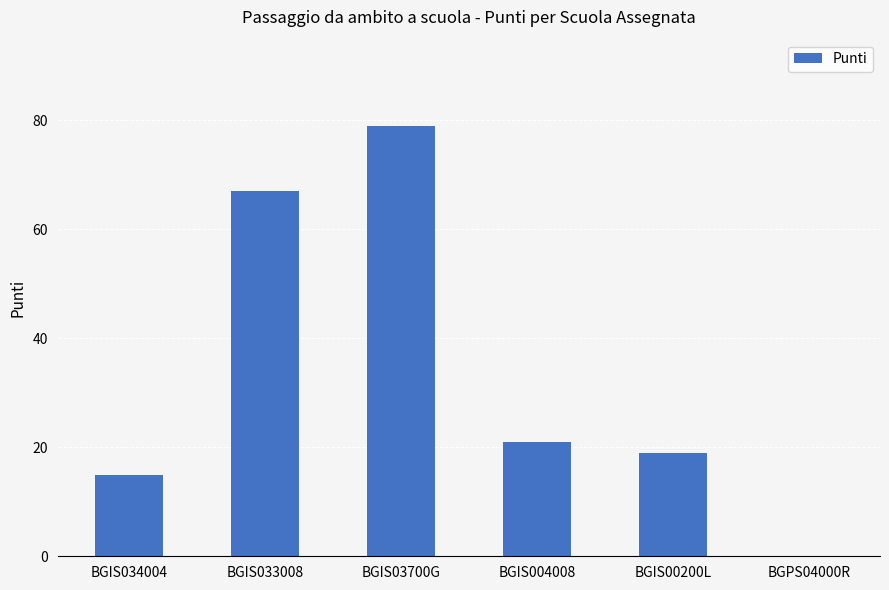

Reading left to right, what are all the values shown in this chart?

15	67	79	21	19	0